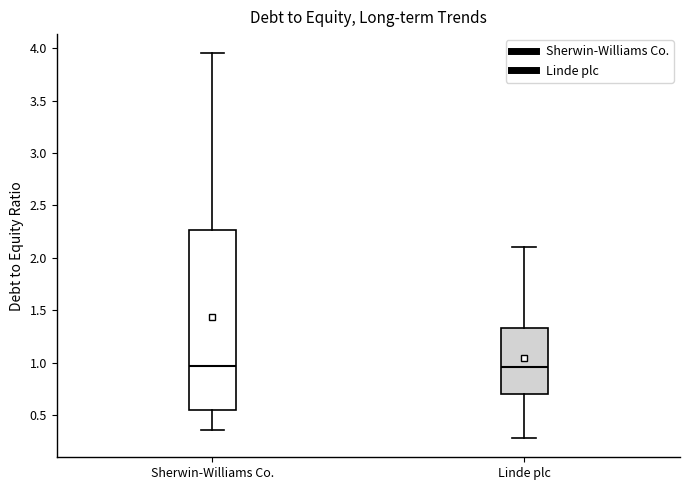

Where does the median line of the box for Sherwin-Williams Co. sit on the y-axis? The values are not printed on the chart, so give them approximately, as read against the axis.

0.95